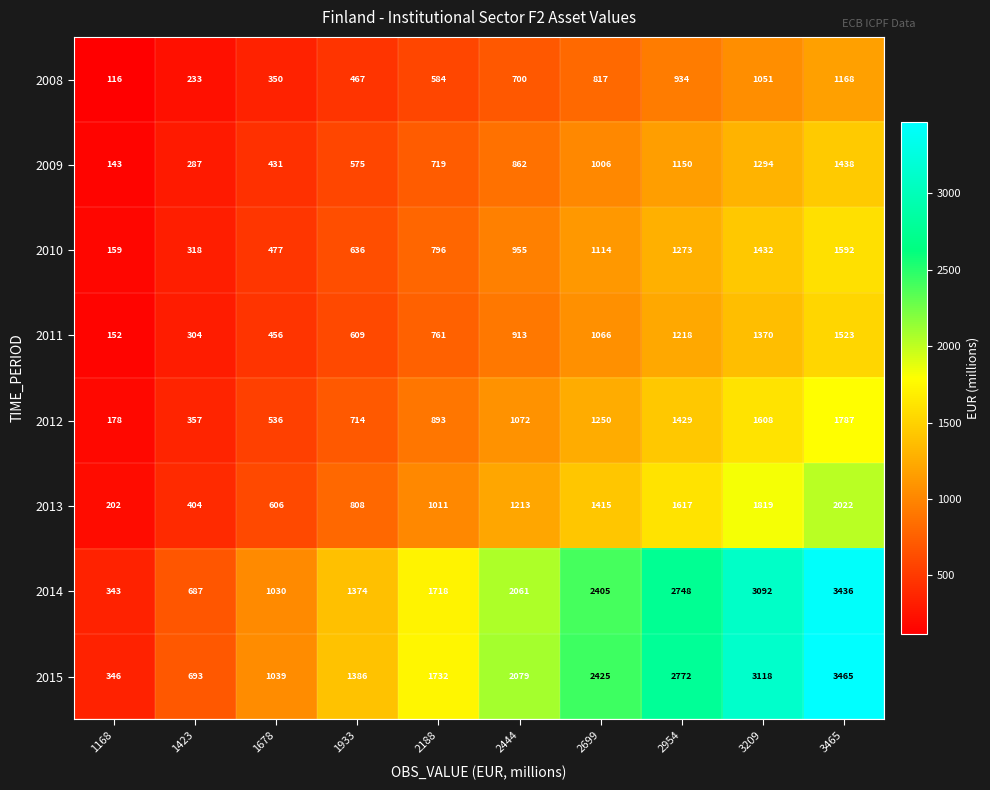

The value of 2008 at 2699 is 1177. True or false?

False